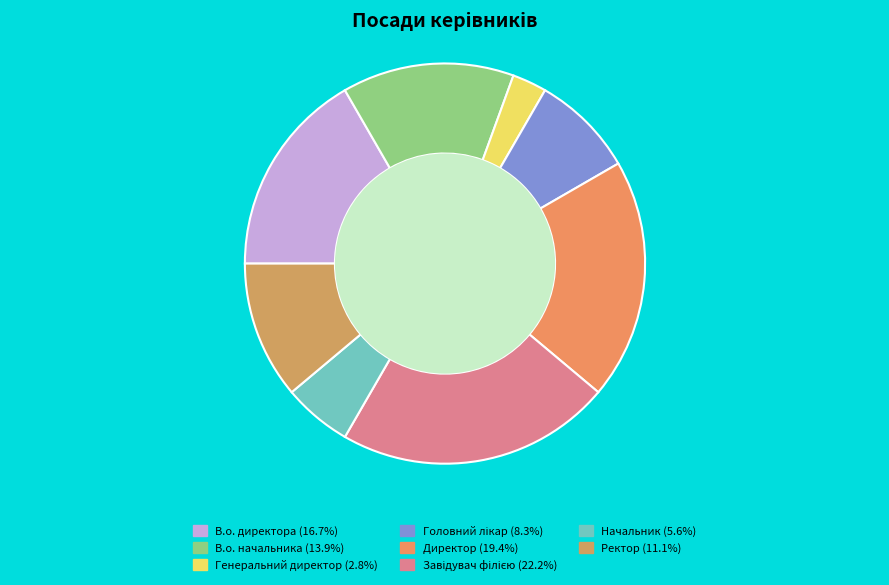

Does В.о. директора account for over 50% of the chart?

No